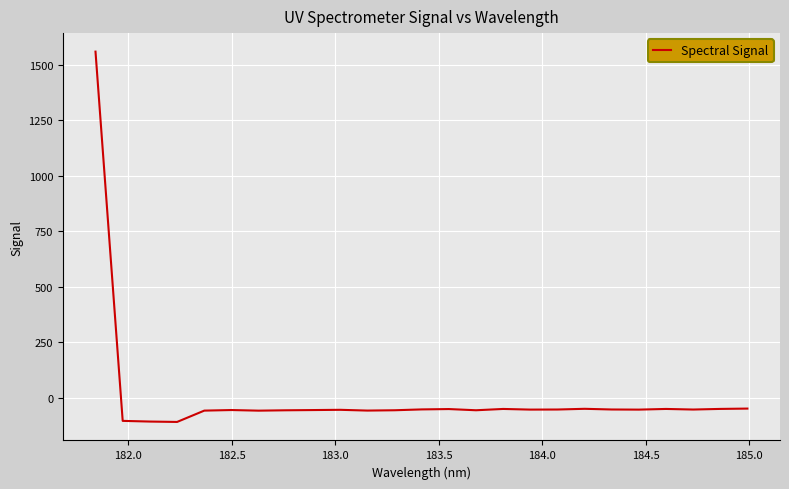

What is the greatest value displayed?

1558.9